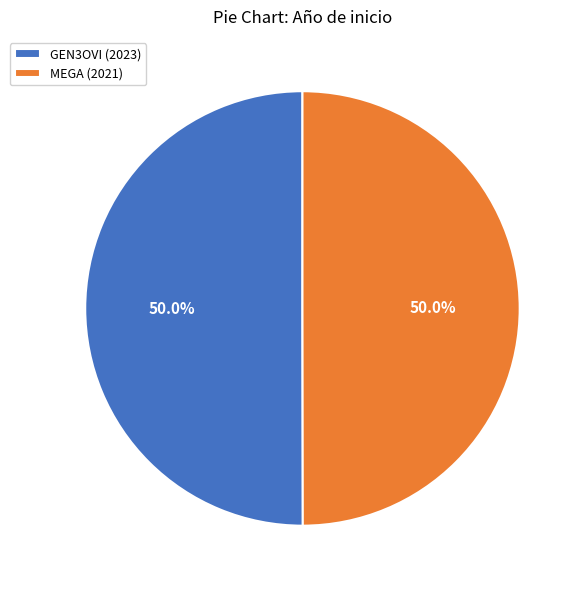

True or false: GEN3OVI (2023) accounts for 58% of the total.

False